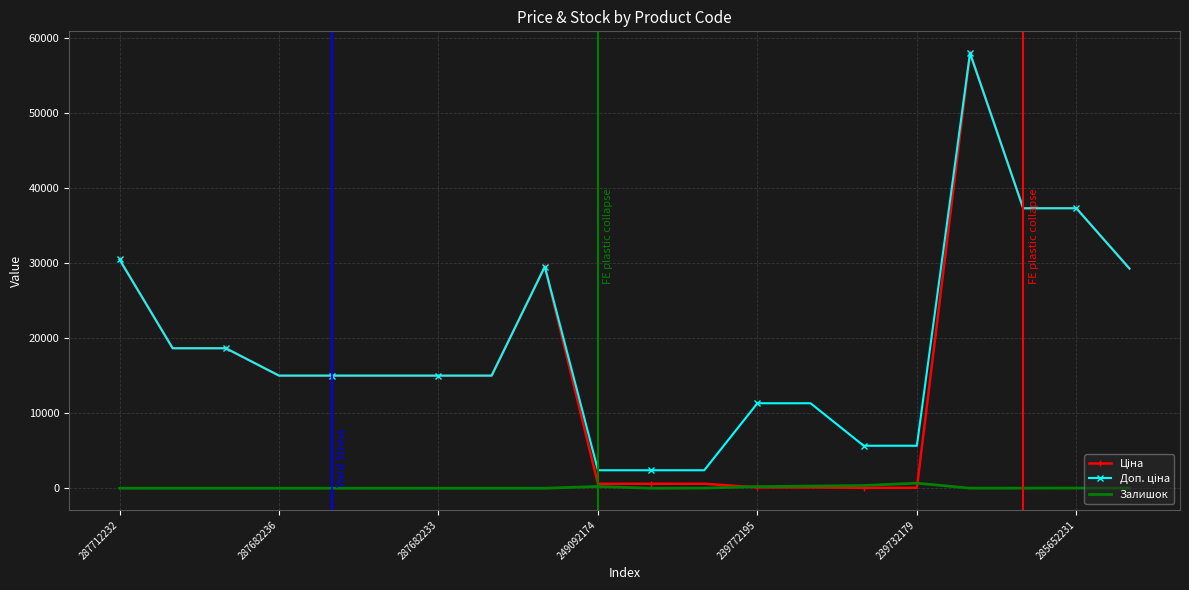

What is the maximum value shown in the chart?

58037.0